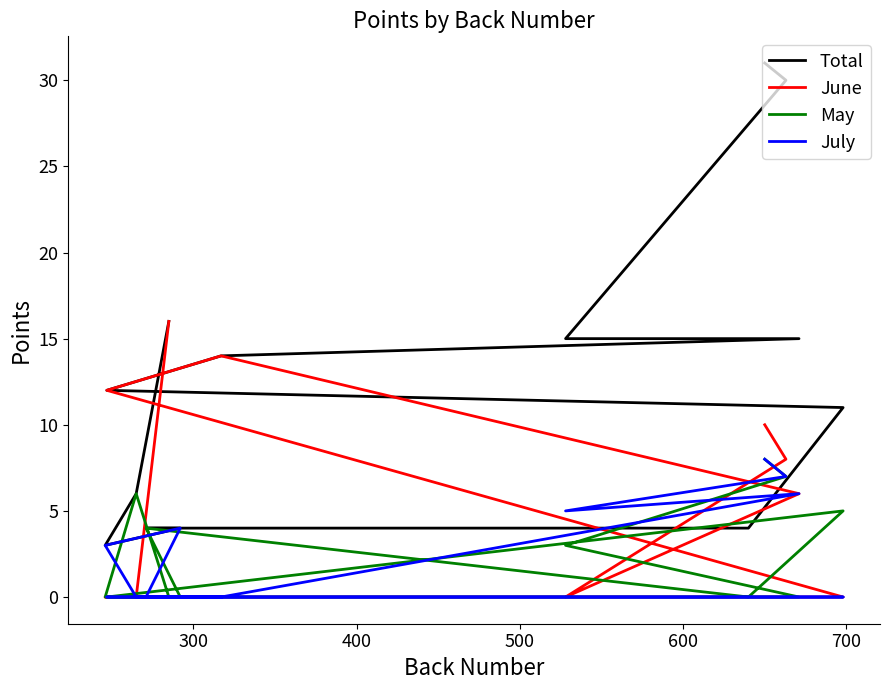

Which series has the largest total across all categories?

Total